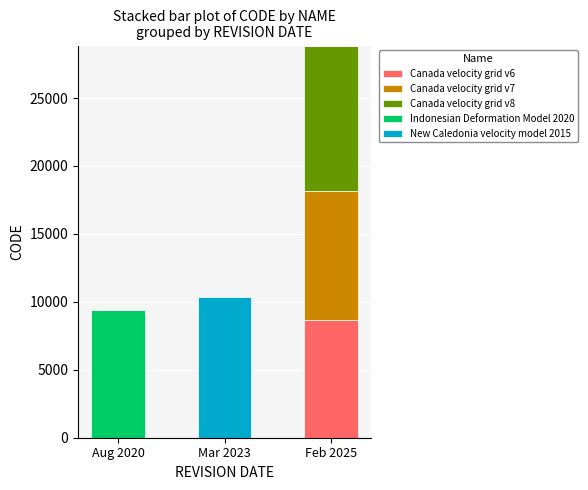

Reading left to right, what are the values for Canada velocity grid v6?

Aug 2020=0	Mar 2023=0	Feb 2025=8676